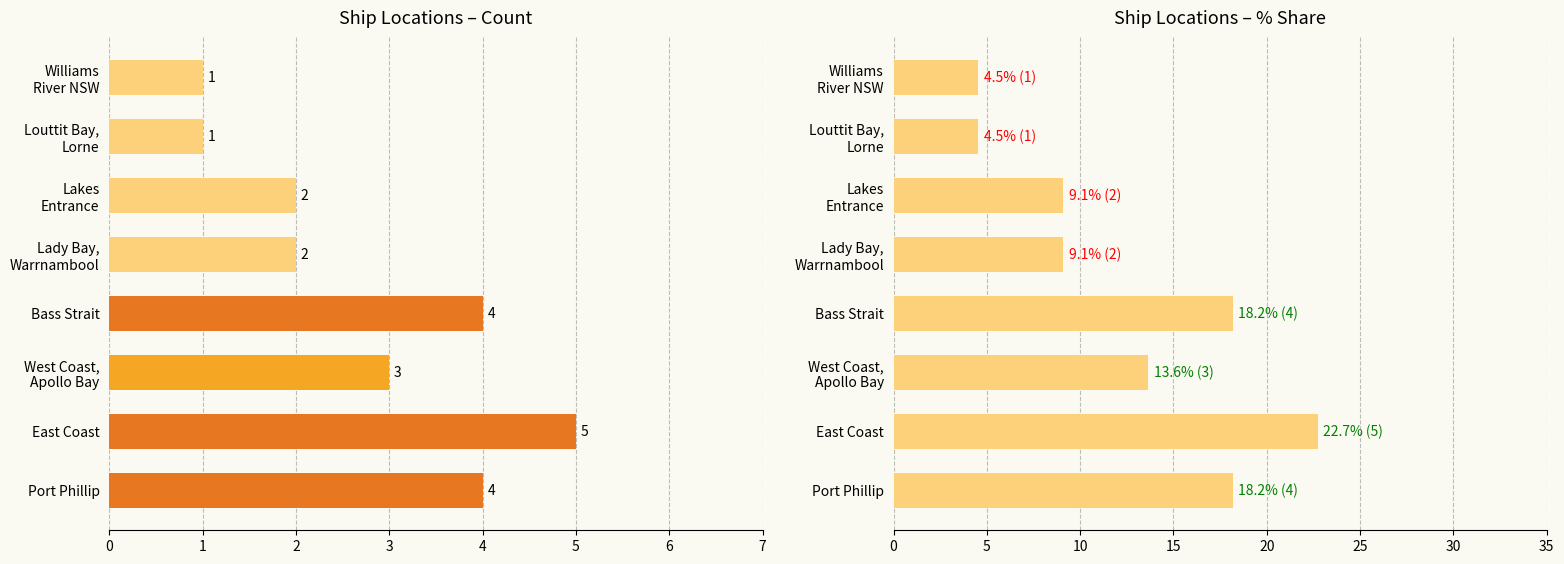

Reading left to right, transcribe all the data shown in this chart.

Ships Count: 4.0	5.0	3.0	4.0	2.0	2.0	1.0	1.0
% of Ships: 18.2	22.7	13.6	18.2	9.1	9.1	4.5	4.5